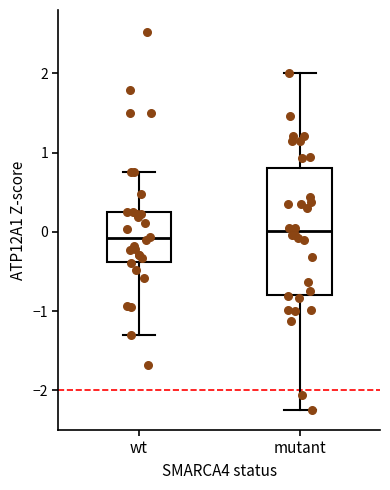

Reading left to right, read every box against the y-axis: the position of its median line, the range the box covers, and the ends of its whiskers. The values are not printed on the chart, so give them approximately, as read against the axis.

wt: median -0.1, box -0.4 to 0.2, whiskers -1.3 to 0.8
mutant: median 0.0, box -0.8 to 0.8, whiskers -2.2 to 2.0